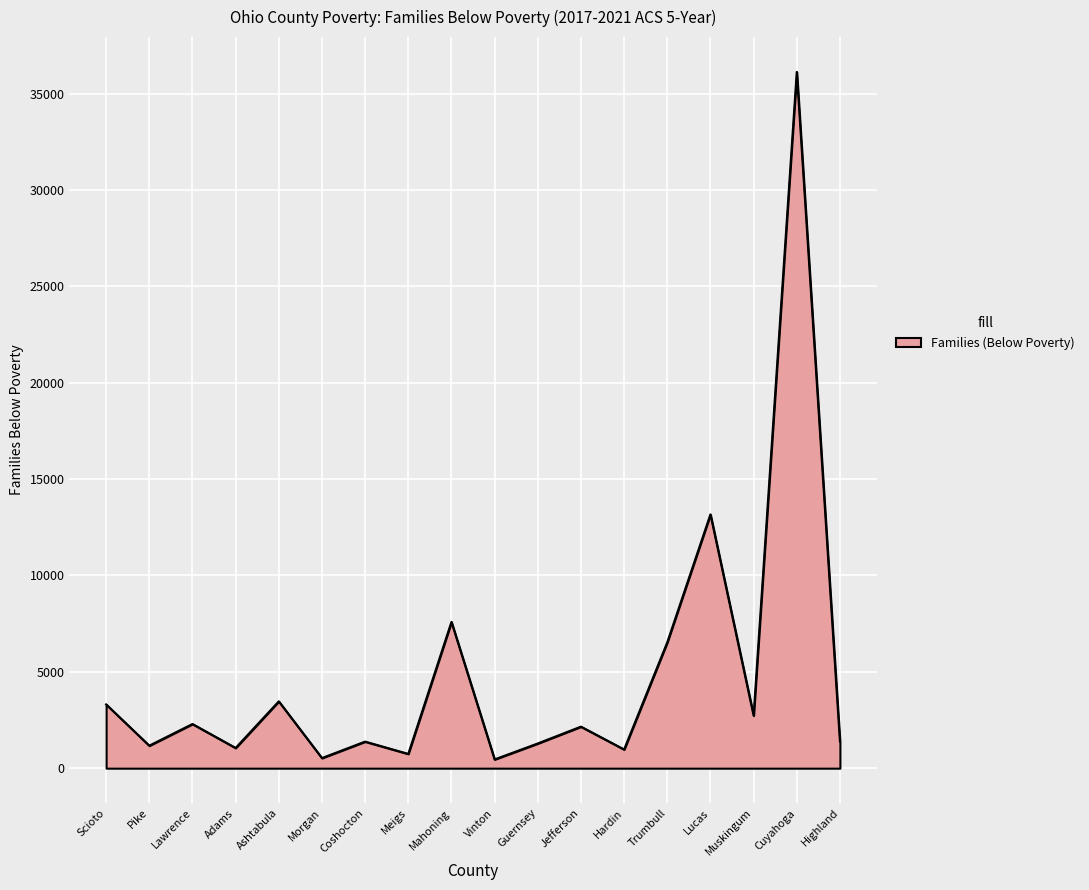

Between Guernsey and Lawrence, which is larger?

Lawrence